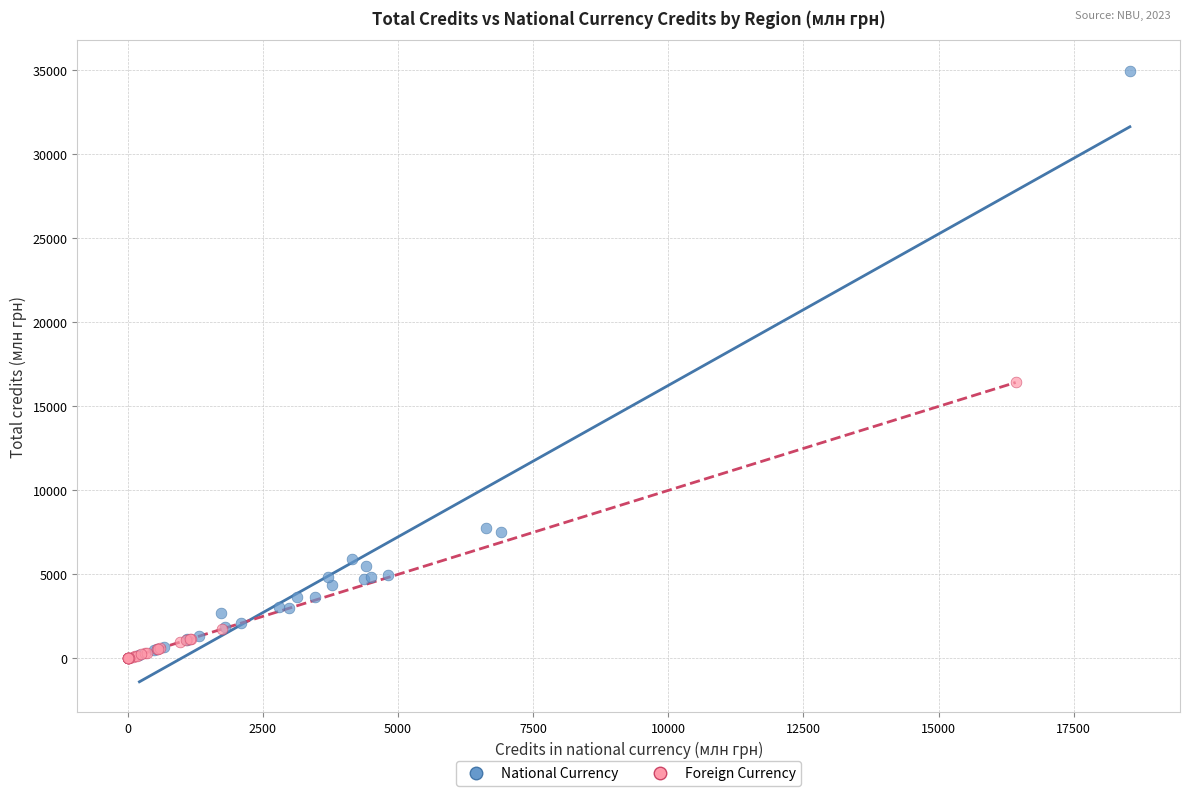

Which series reaches the maximum Y coordinate?

National Currency